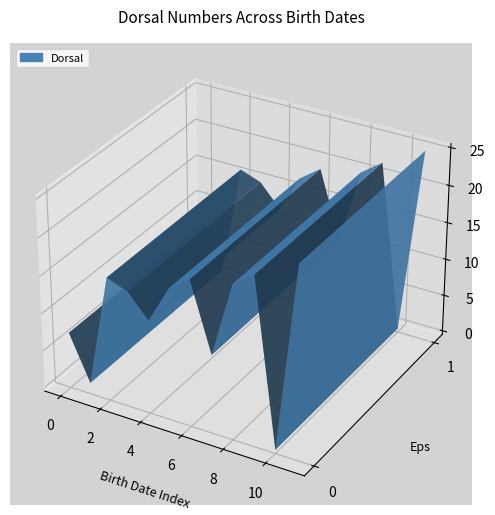

Reading right to left, list all the values displayed in this chart.

25	0	22	20	10	19	17	12	15	16	1	7